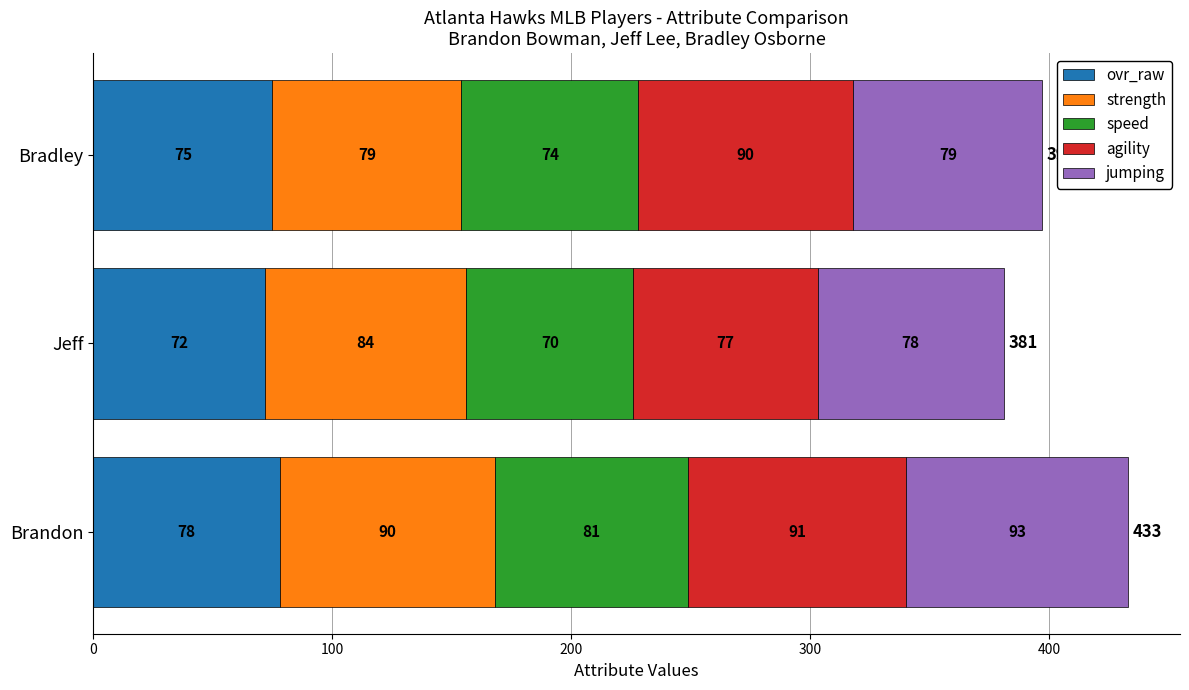

At which label does ovr_raw reach its minimum?

Jeff